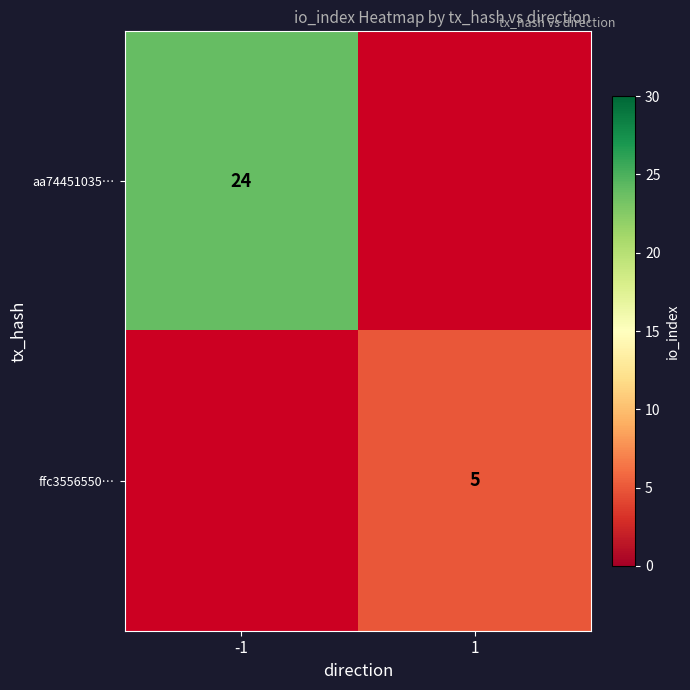

At how many categories does at least one series exceed 9?

1